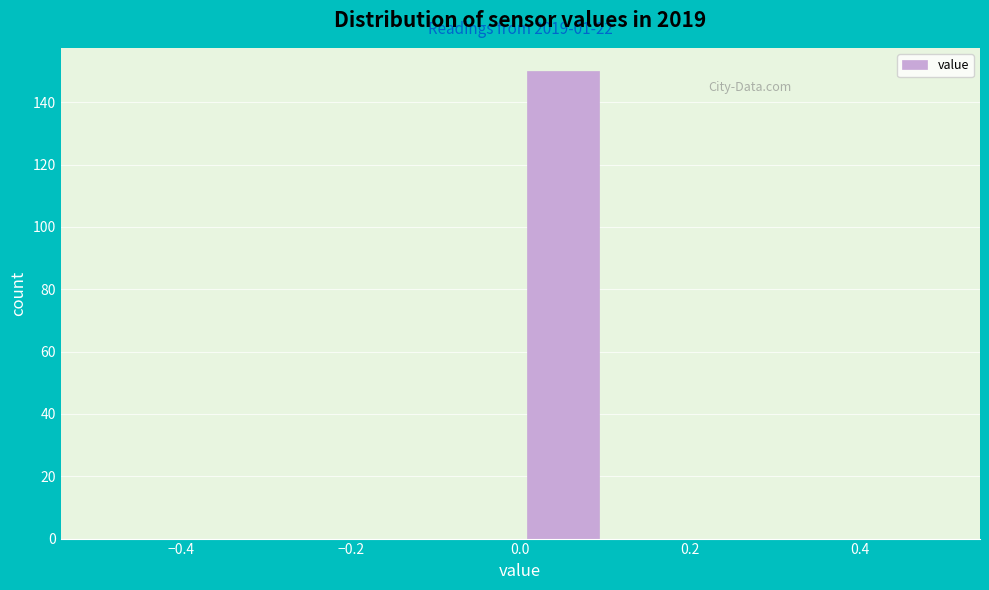

Over which range of the x-axis is the bar tallest?

0.0 to 0.1